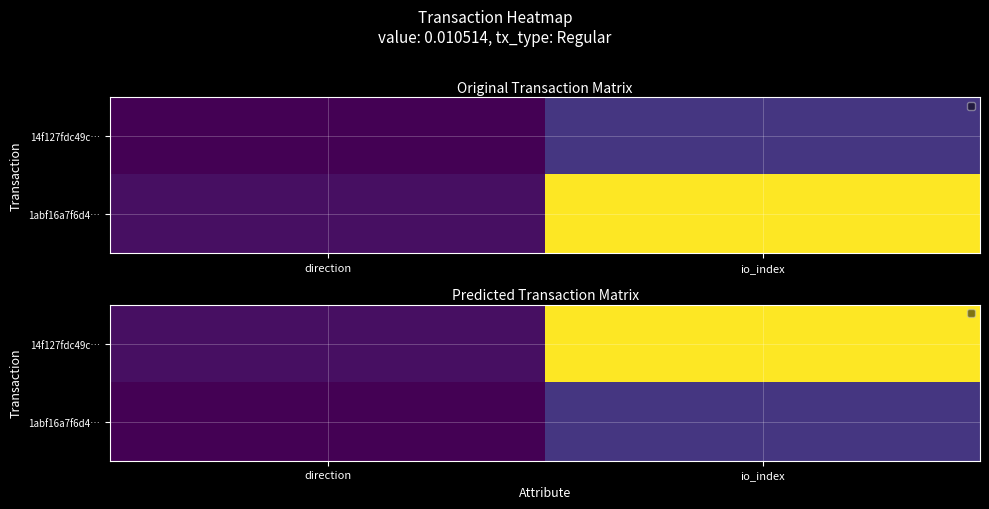

What is the difference between the 1abf16a7f6d4… values at io_index and direction?

8